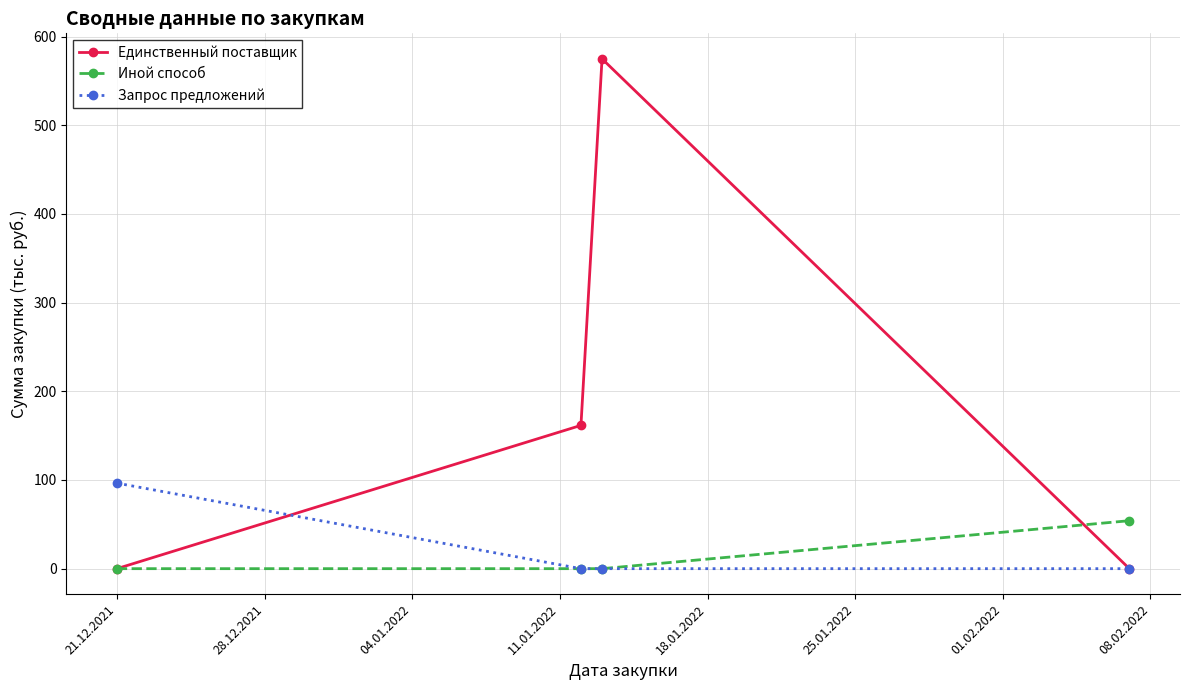

What is the value of the Единственный поставщик point at the 3rd from the left?

575.0